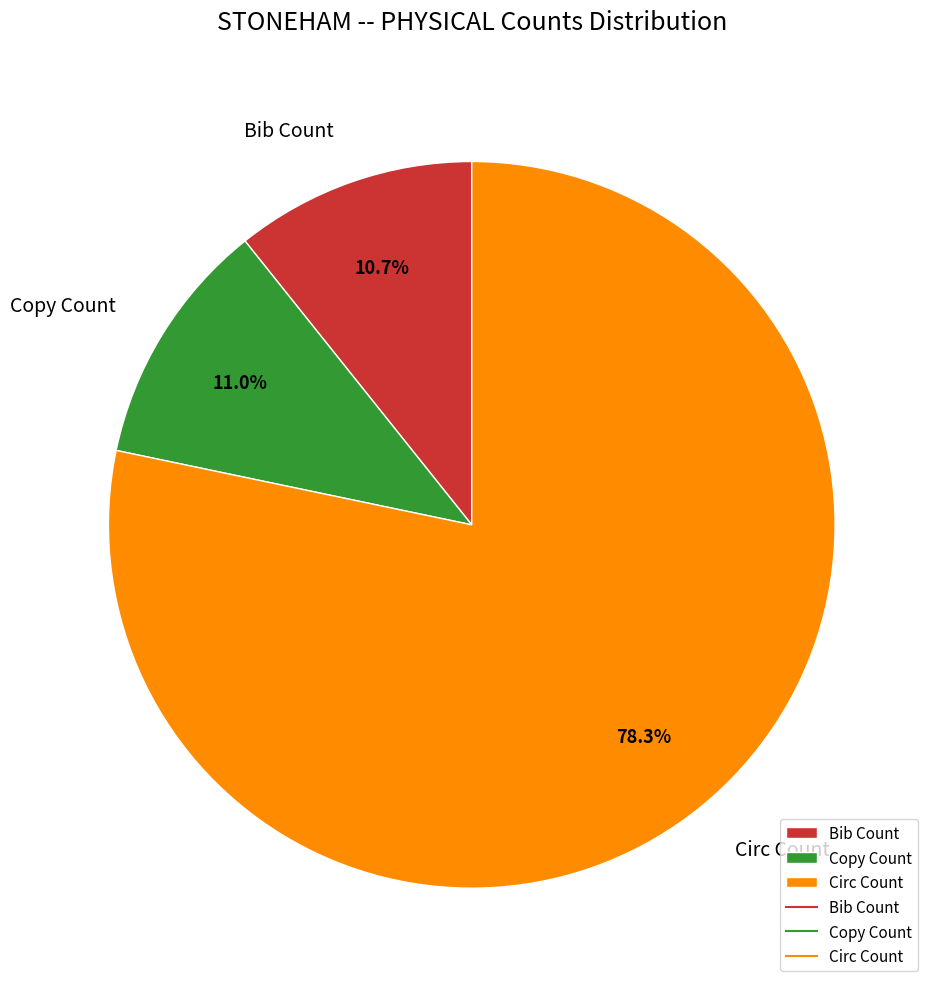

What percentage is the Copy Count slice, to the nearest percent?

11%